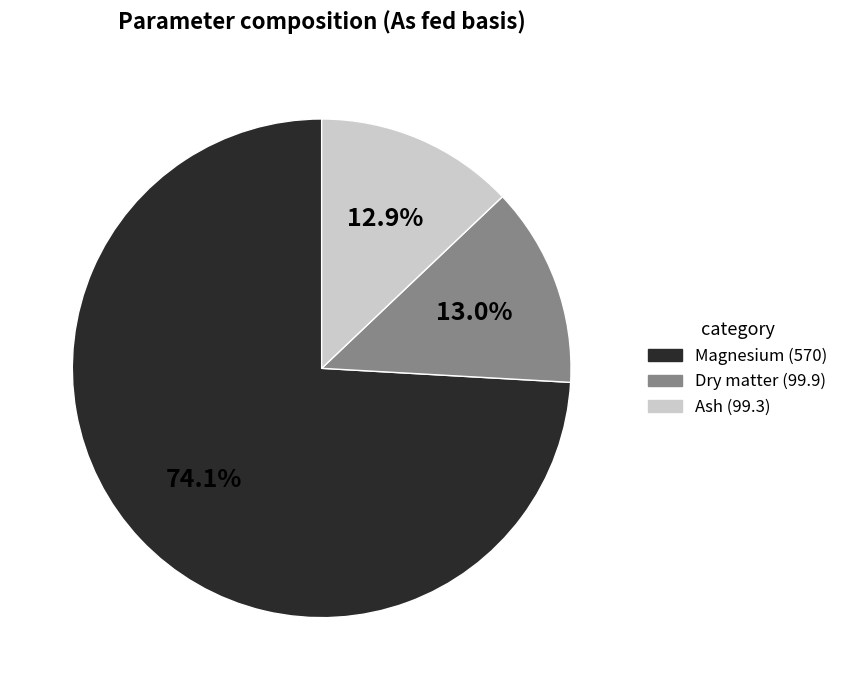

To the nearest percent, what is the difference between the Dry matter and Magnesium slice percentages?

61%